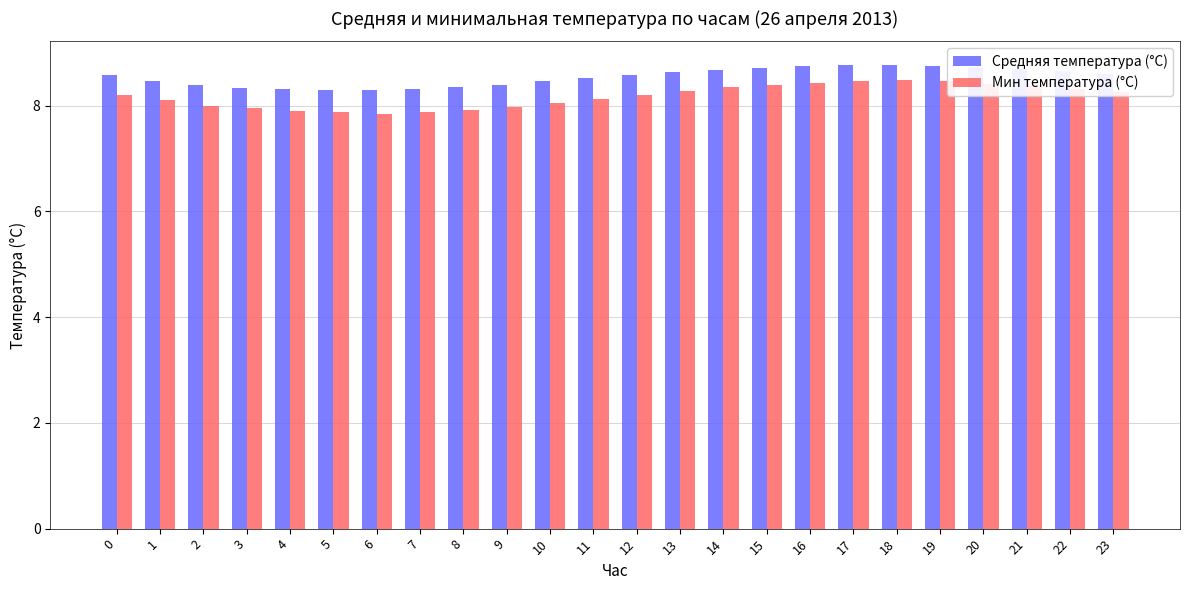

Rank the series by their maximum value, from highest to lowest.

Средняя температура (°C), Мин температура (°C)